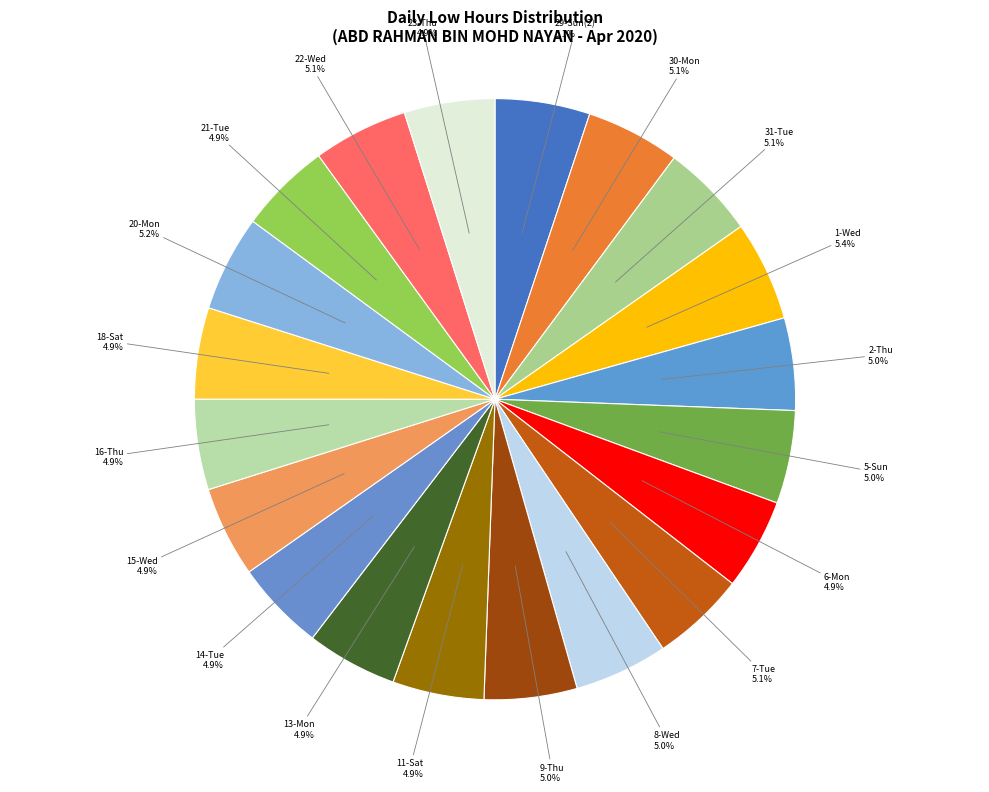

How many slices are in this pie chart?

20